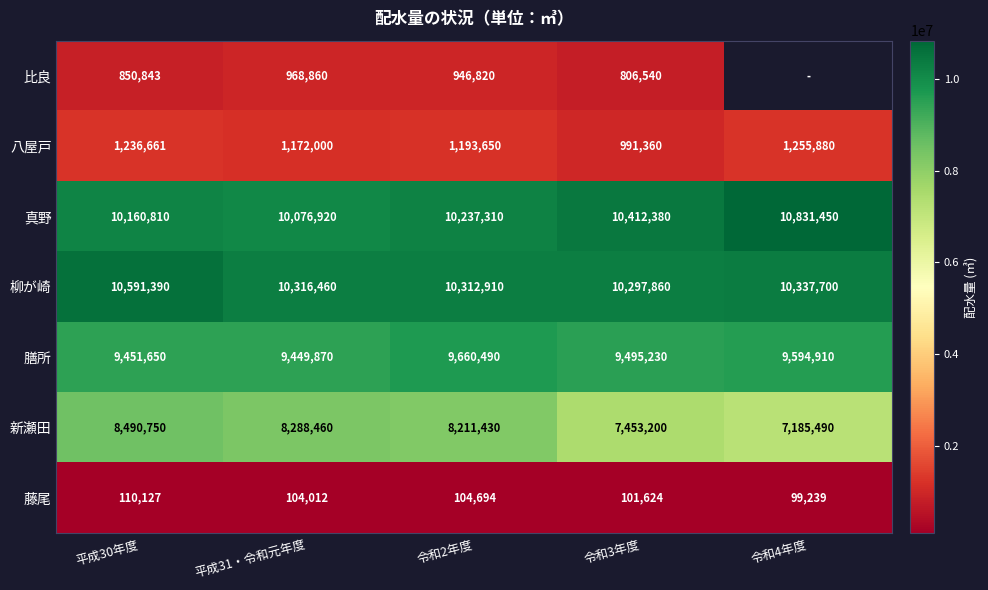

What is the maximum value shown in the chart?

10831450.0